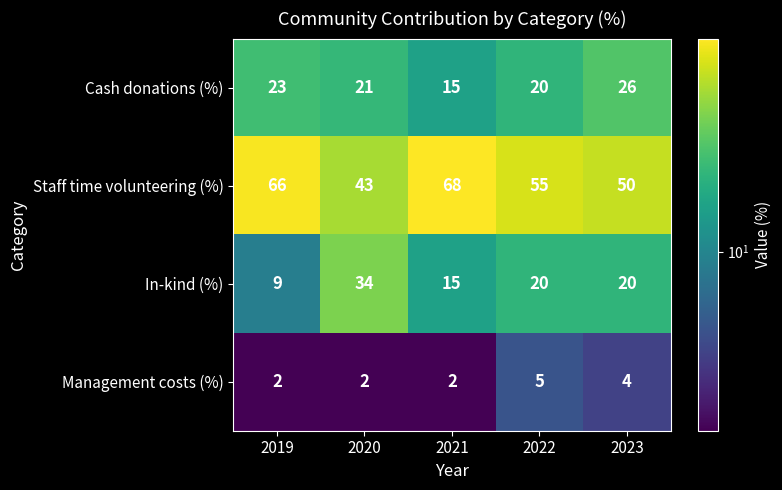

What is the approximate value of Management costs (%) at 2022?

5